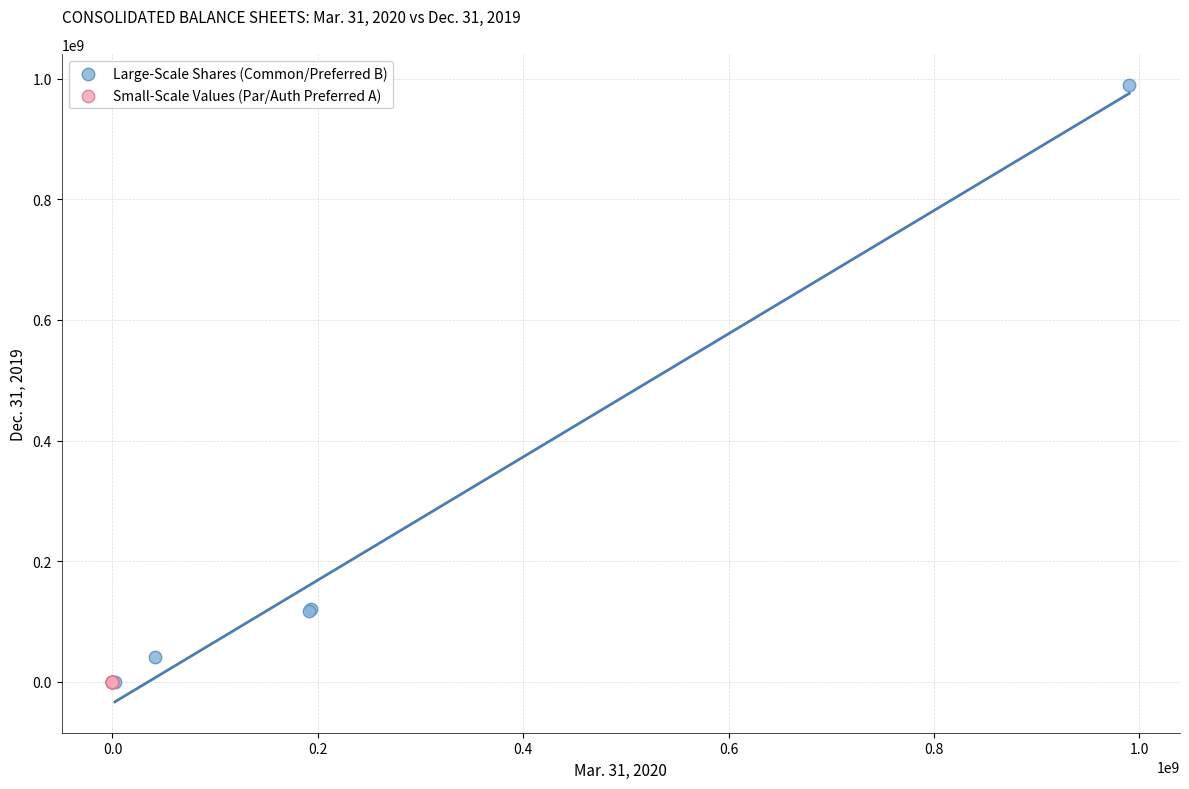

Which series has the largest Y range (max minus min)?

Large-Scale Shares (Common/Preferred B)